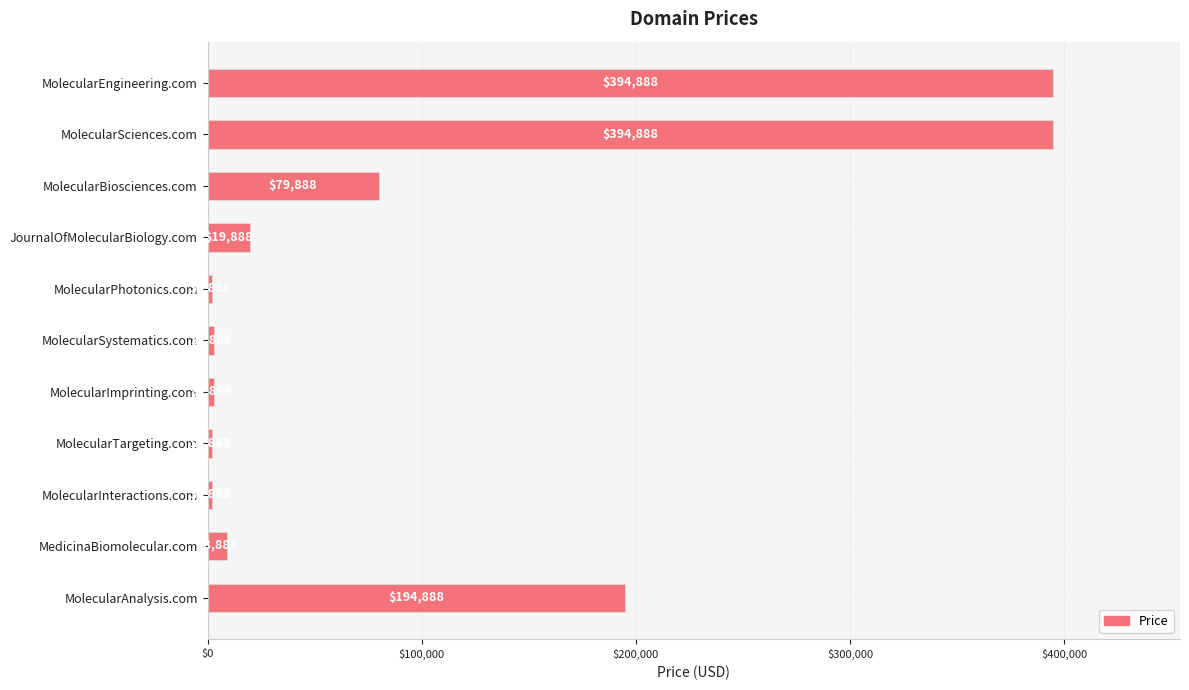

What is the change in value from MolecularEngineering.com to MolecularPhotonics.com?

-393000